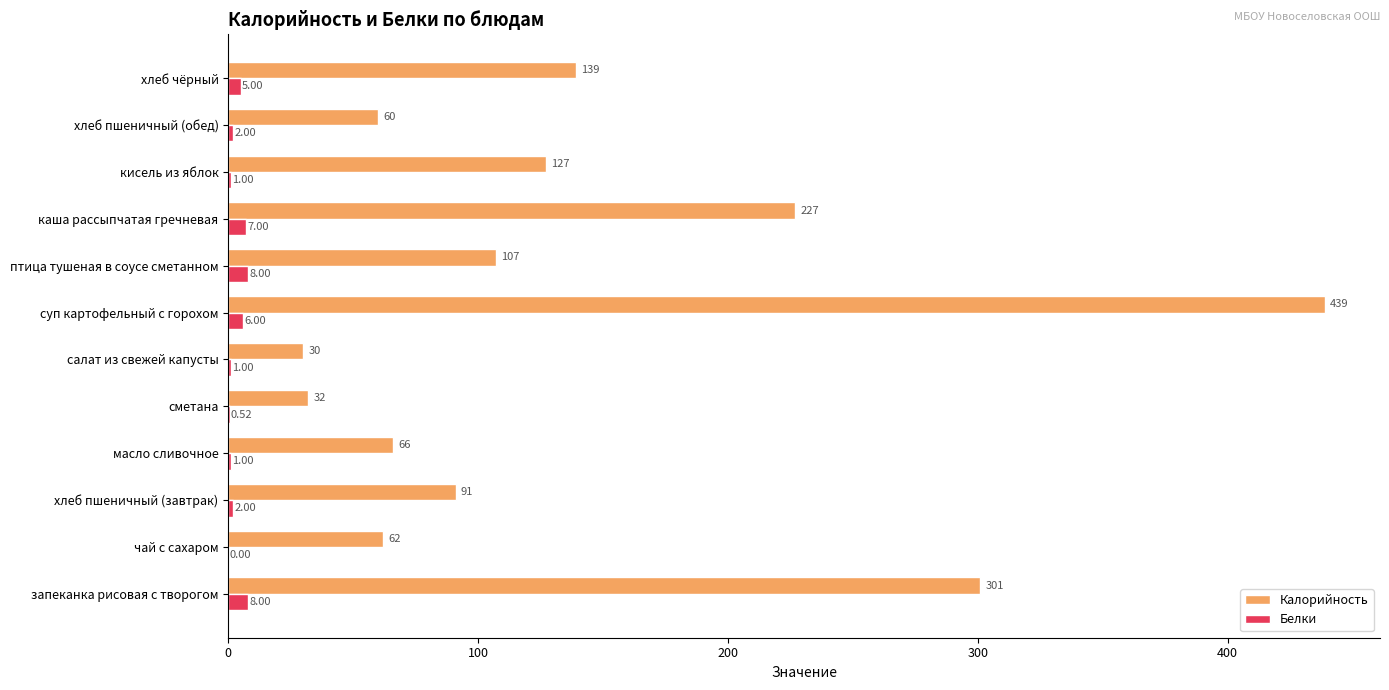

Count the number of data series in this chart.

2